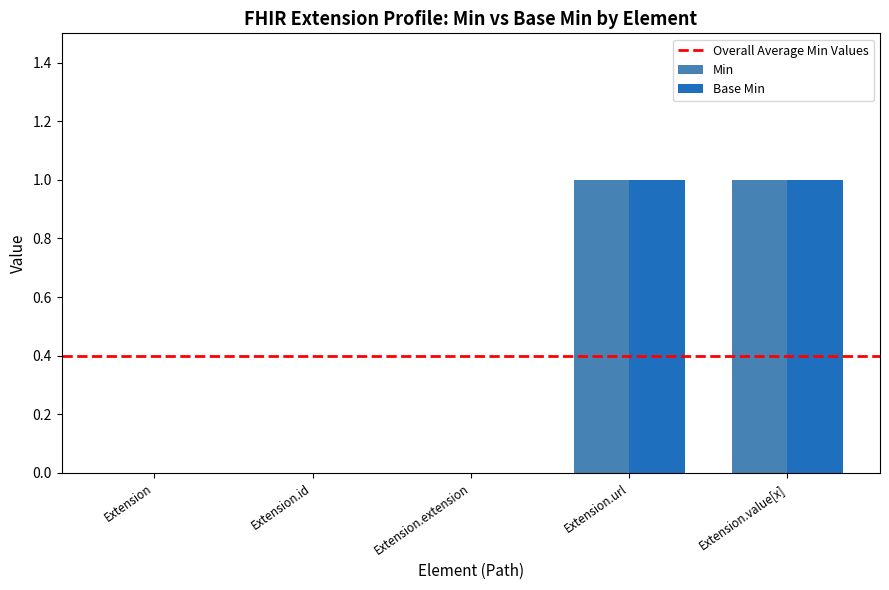

What is the total value across all series at Extension.url?

2